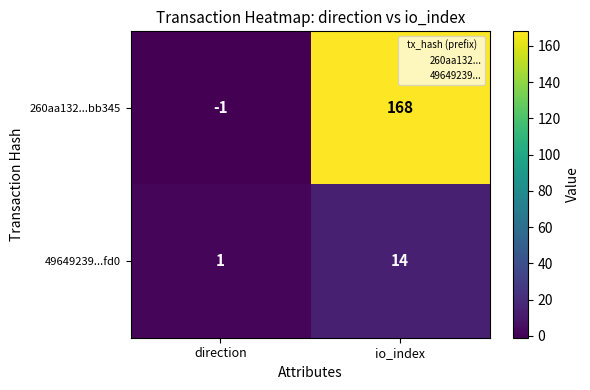

Reading right to left, transcribe all the data shown in this chart.

260aa132...bb345: io_index=168	direction=-1
49649239...fd0: io_index=14	direction=1